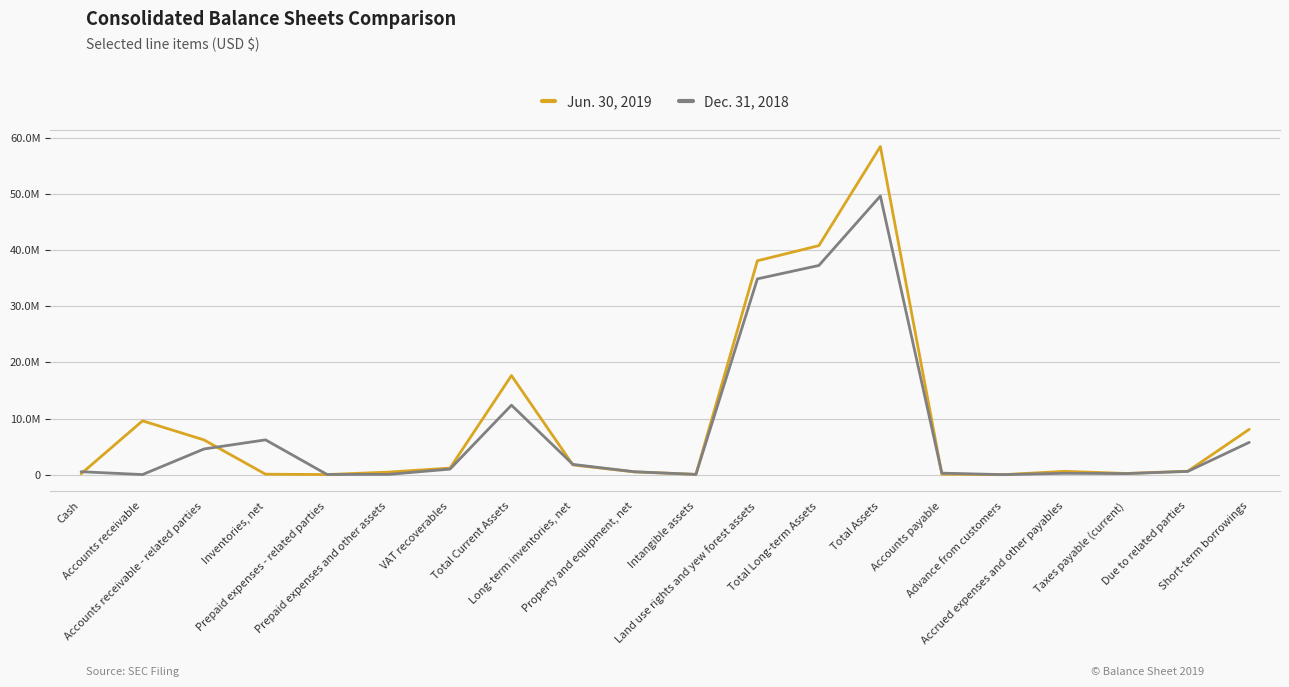

True or false: Dec. 31, 2018 has more than 0 interior local peaks.

True